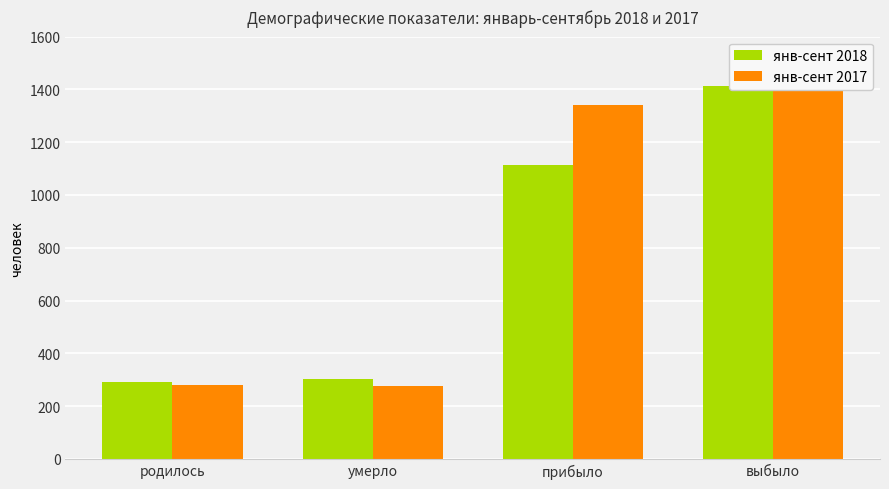

What is the minimum value shown in the chart?

276